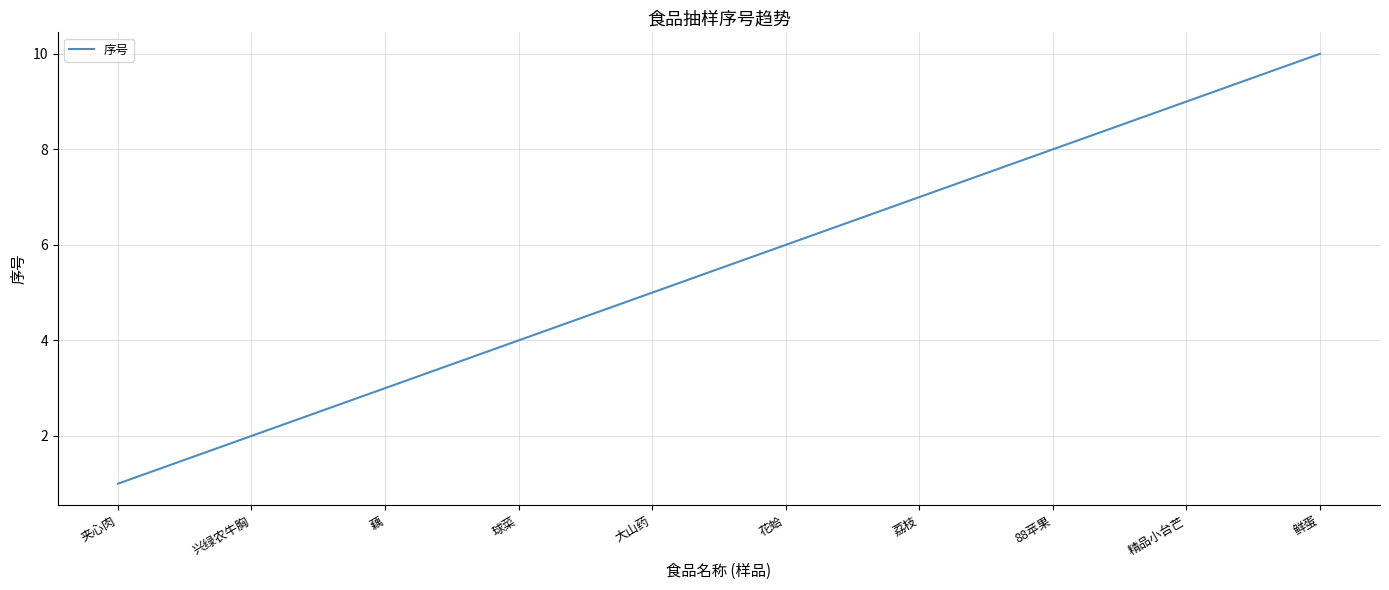

Reading left to right, transcribe all the data shown in this chart.

1	2	3	4	5	6	7	8	9	10